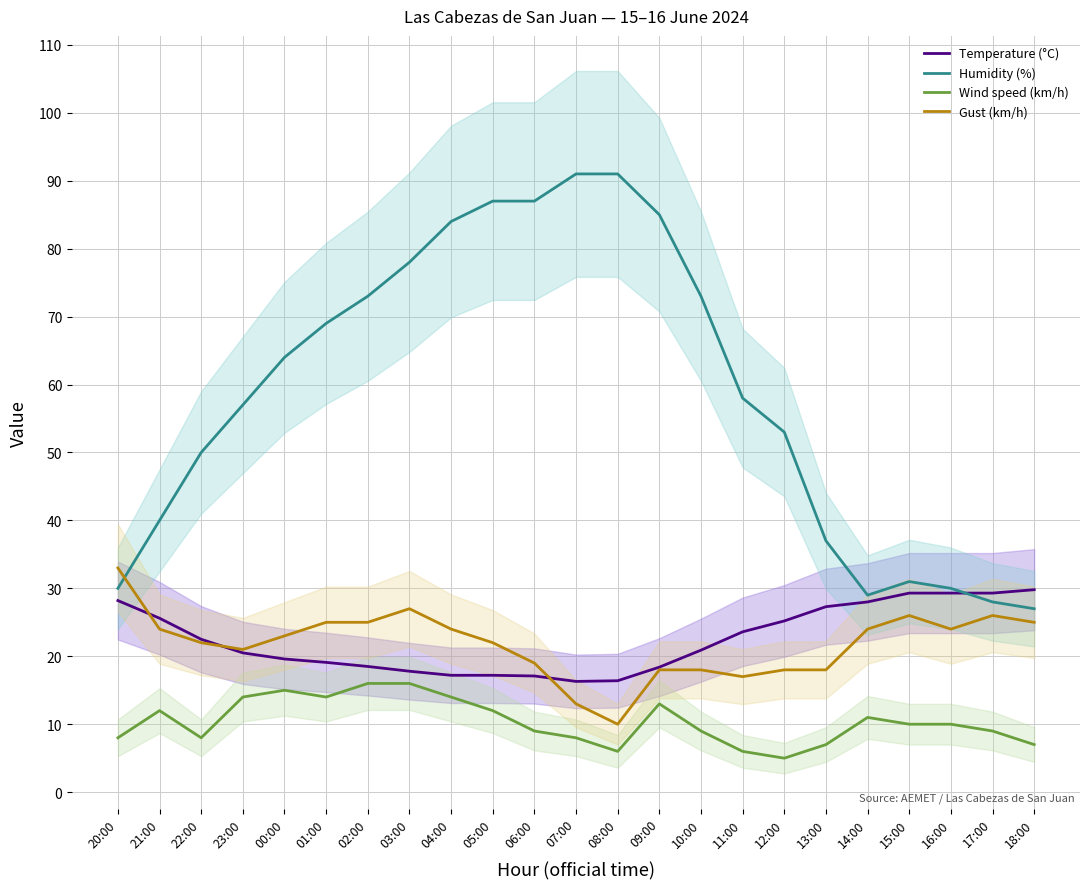

What is the label of the 21st point from the left?

16:00